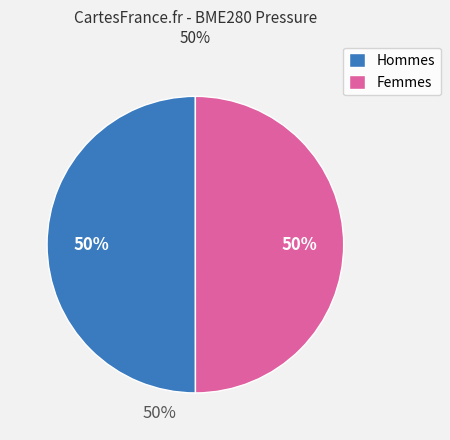

To the nearest percent, what portion does Hommes represent?

50%